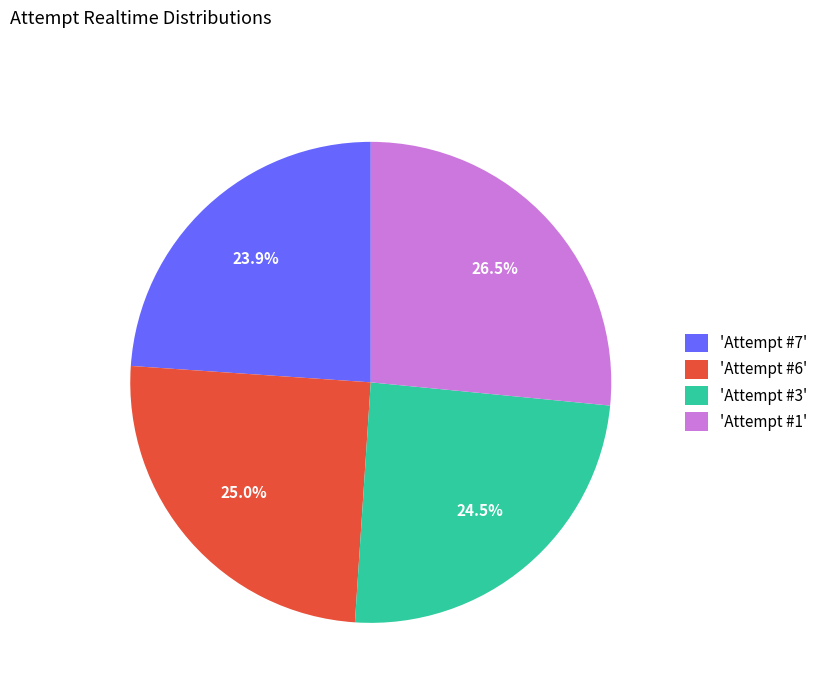

What is the ratio of the value at 'Attempt #7' to the value at 'Attempt #3'?

1.0